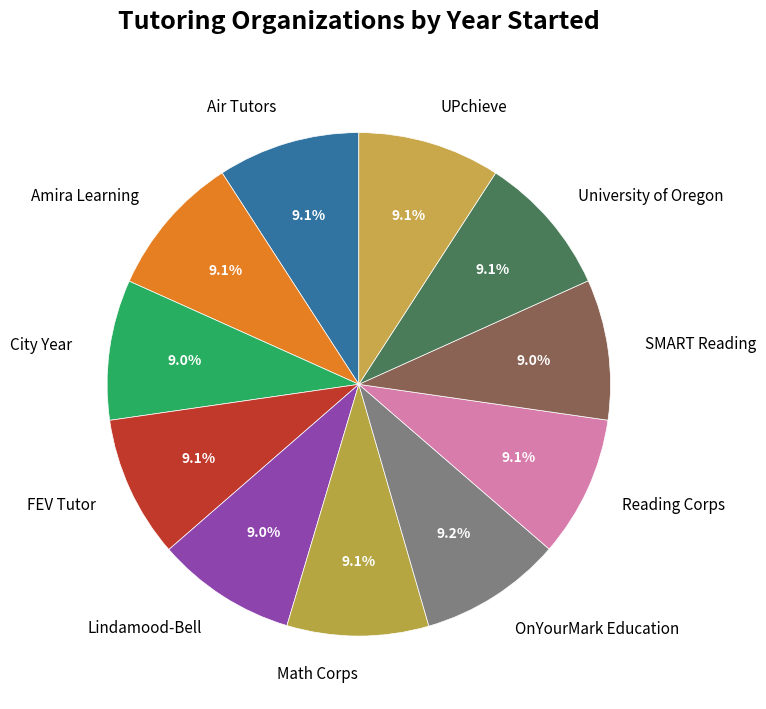

What is the ratio of the value at Math Corps to the value at City Year?

1.0